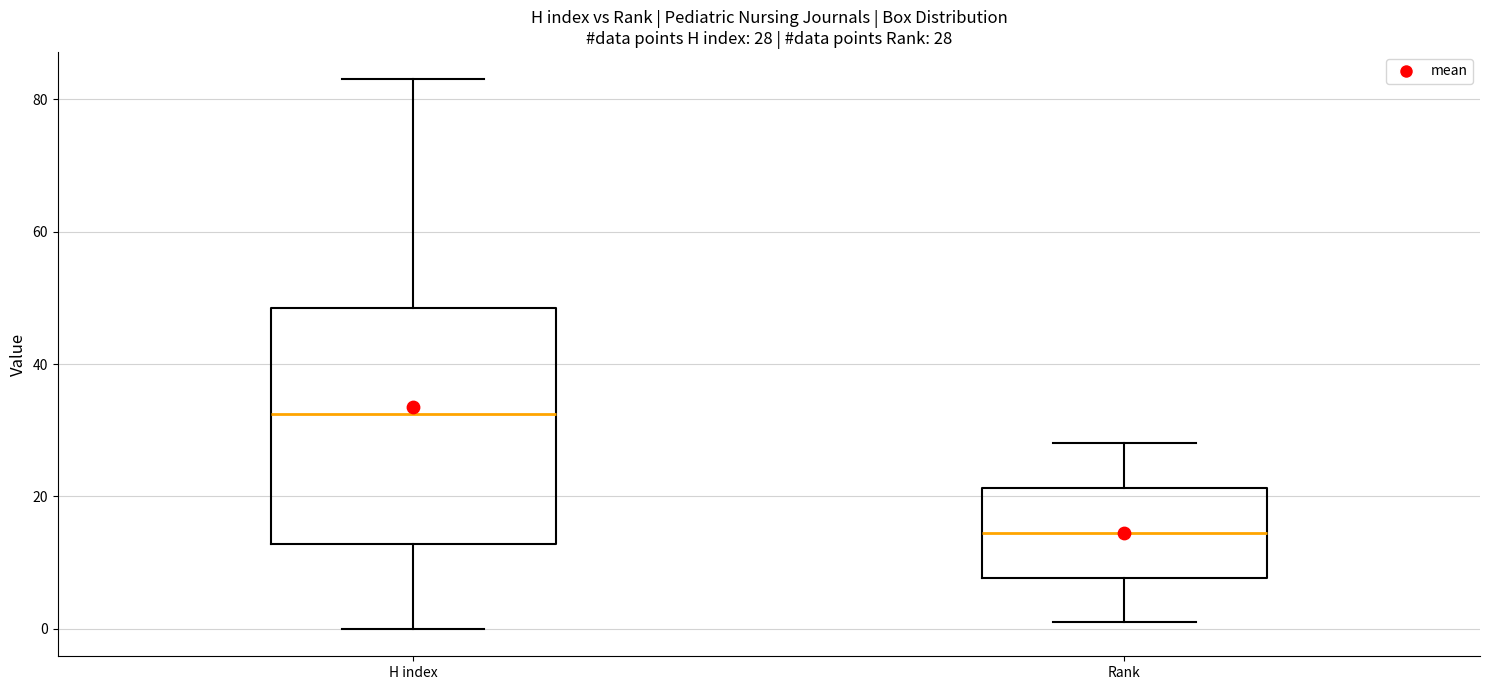

Which box has the highest median line?

H index